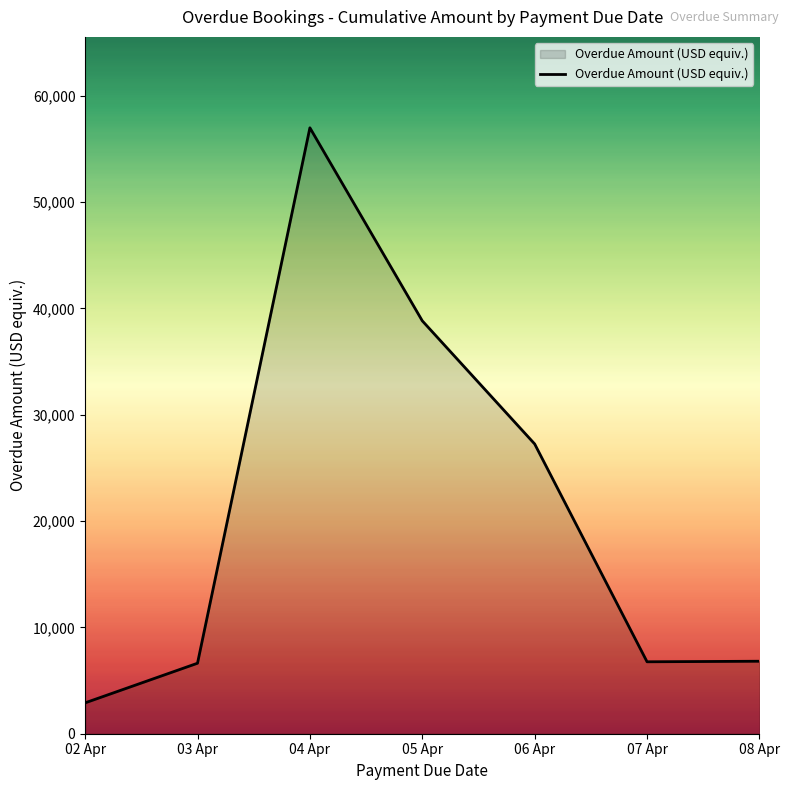

The value at 07 Apr is 6763.3. True or false?

True